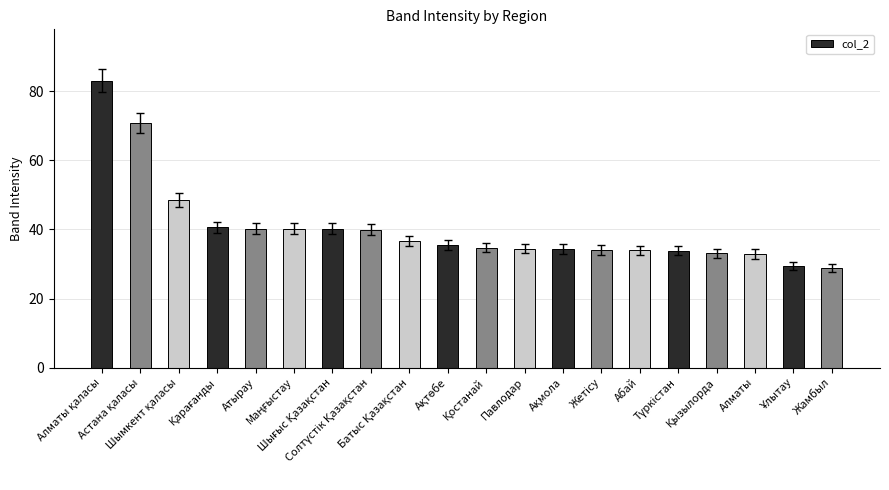

What is the smallest value displayed?

28.8